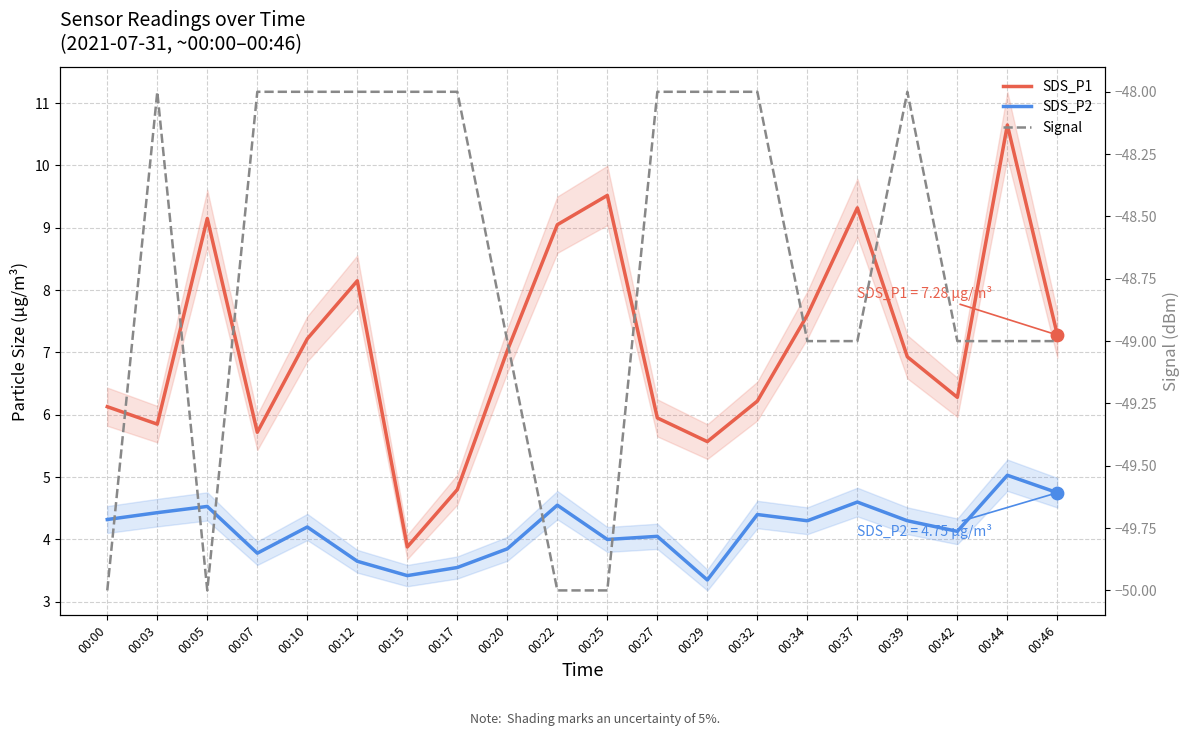

What is the total value across all series at 00:44?

-33.3